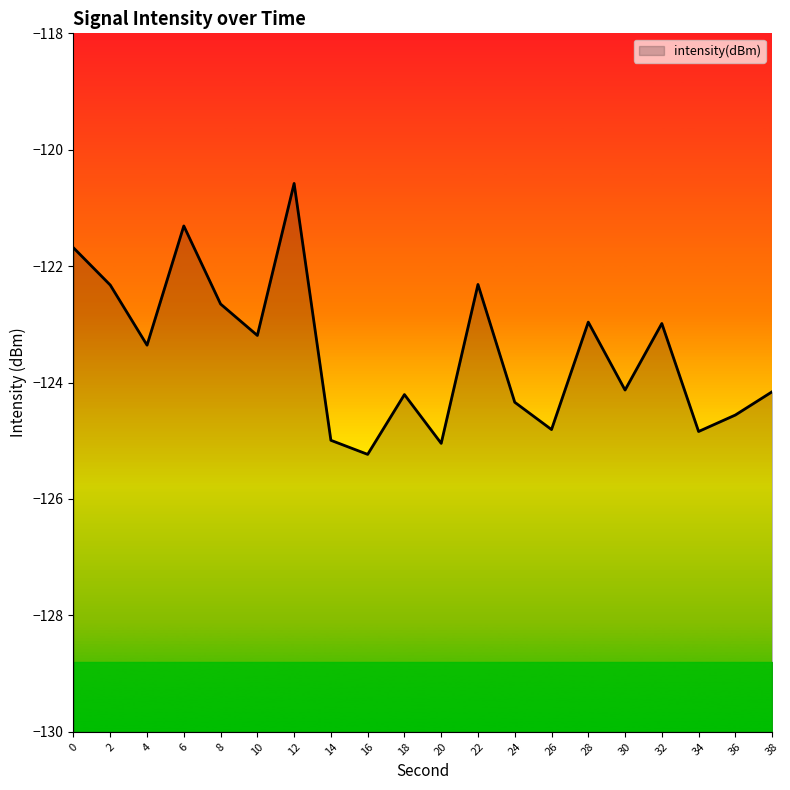

Count the number of categories in the chart.

20